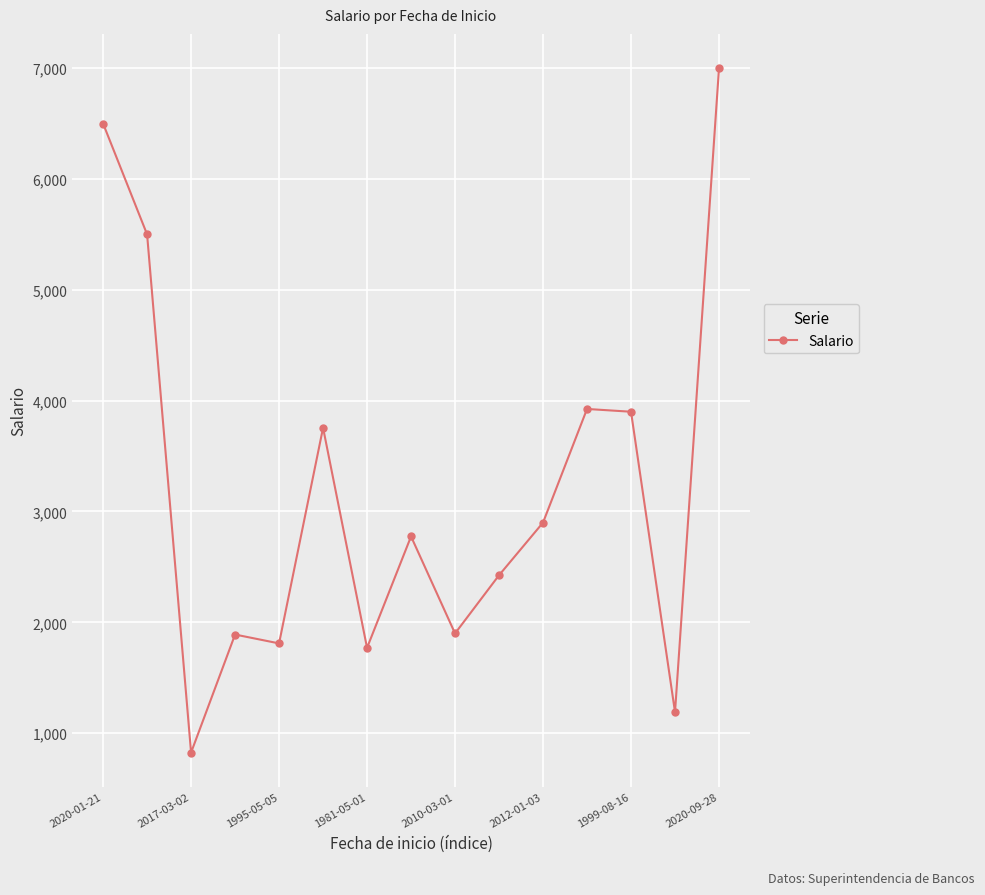

What is the minimum value shown in the chart?

825